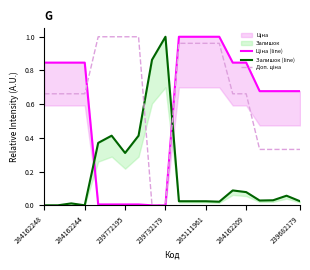

How many lines are shown in the chart?

3